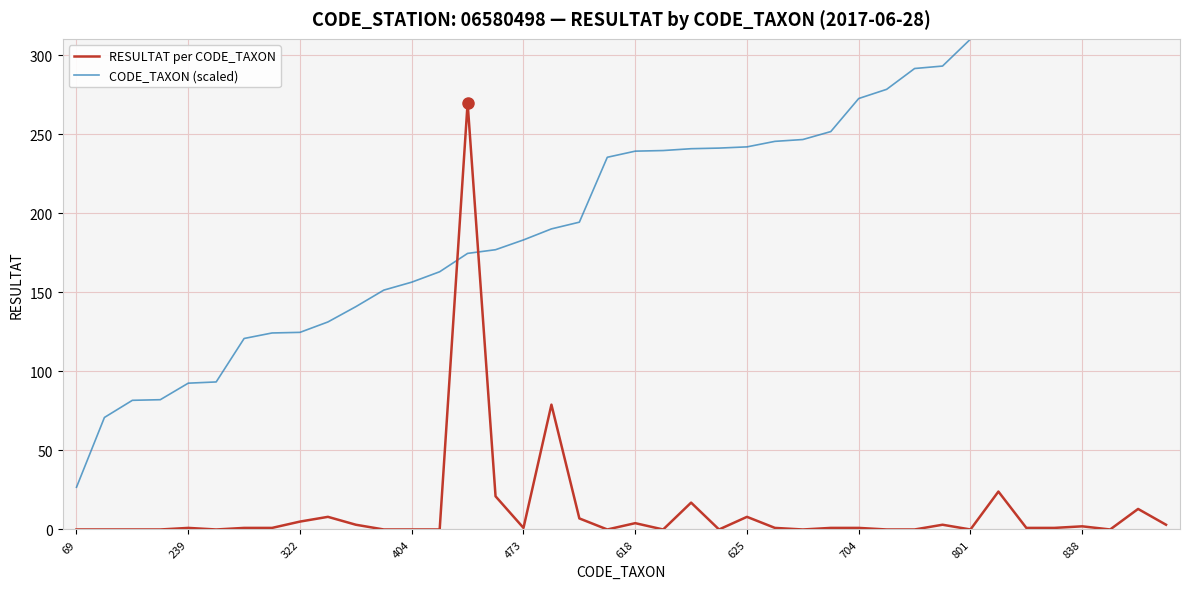

Which series has the widest spread of values?

CODE_TAXON (scaled)